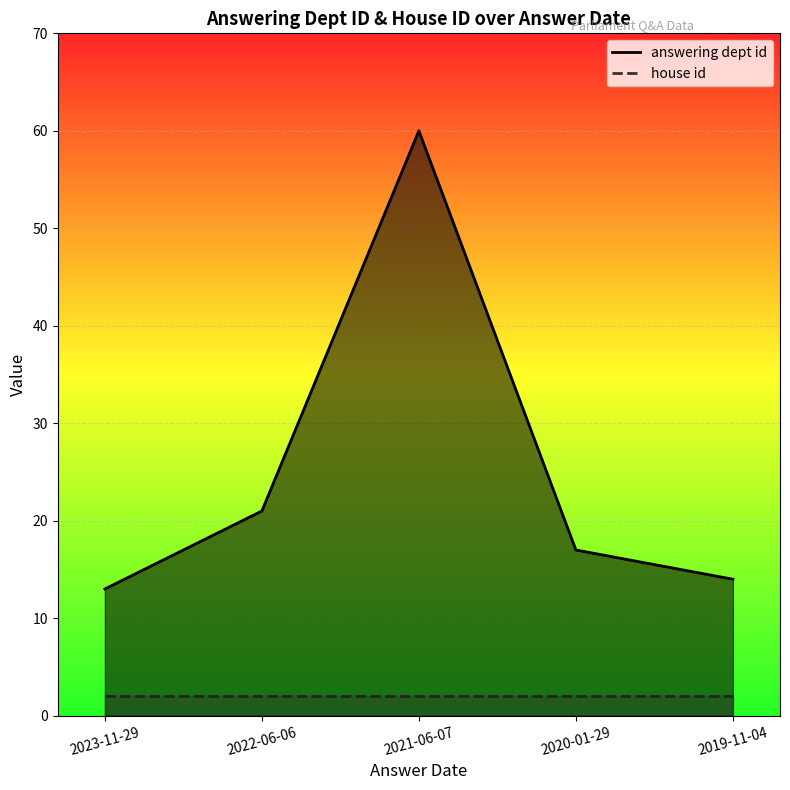

Between 2022-06-06 and 2021-06-07, which is larger?

2021-06-07